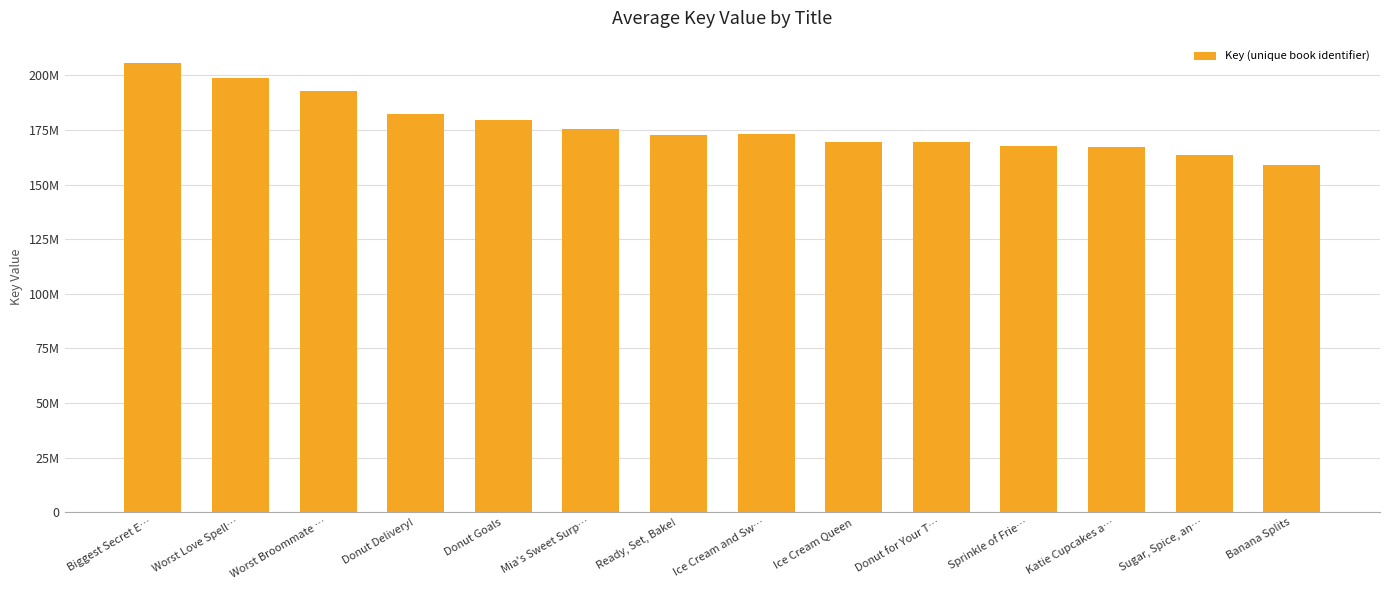

The chart shows a value of 172846540 at Ready, Set, Bake!. True or false?

True